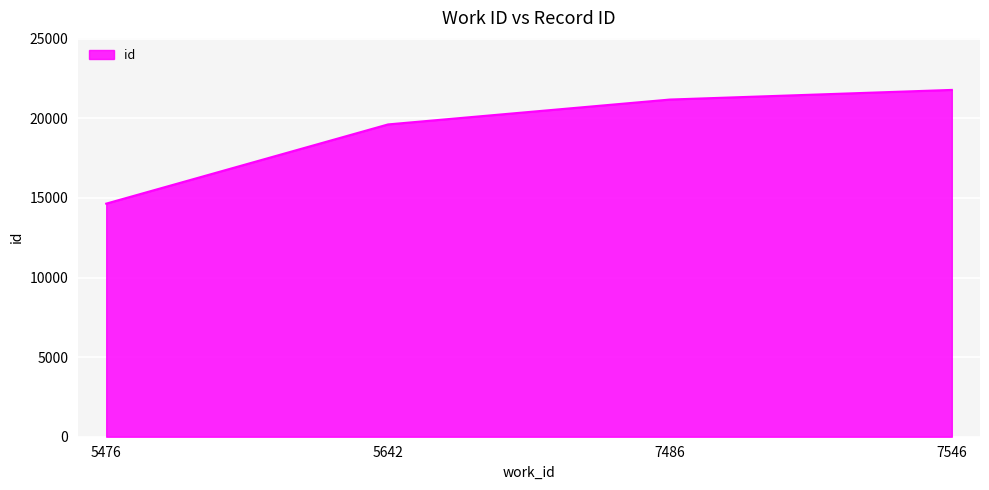

Does the chart display data point markers on the line(s)?

No